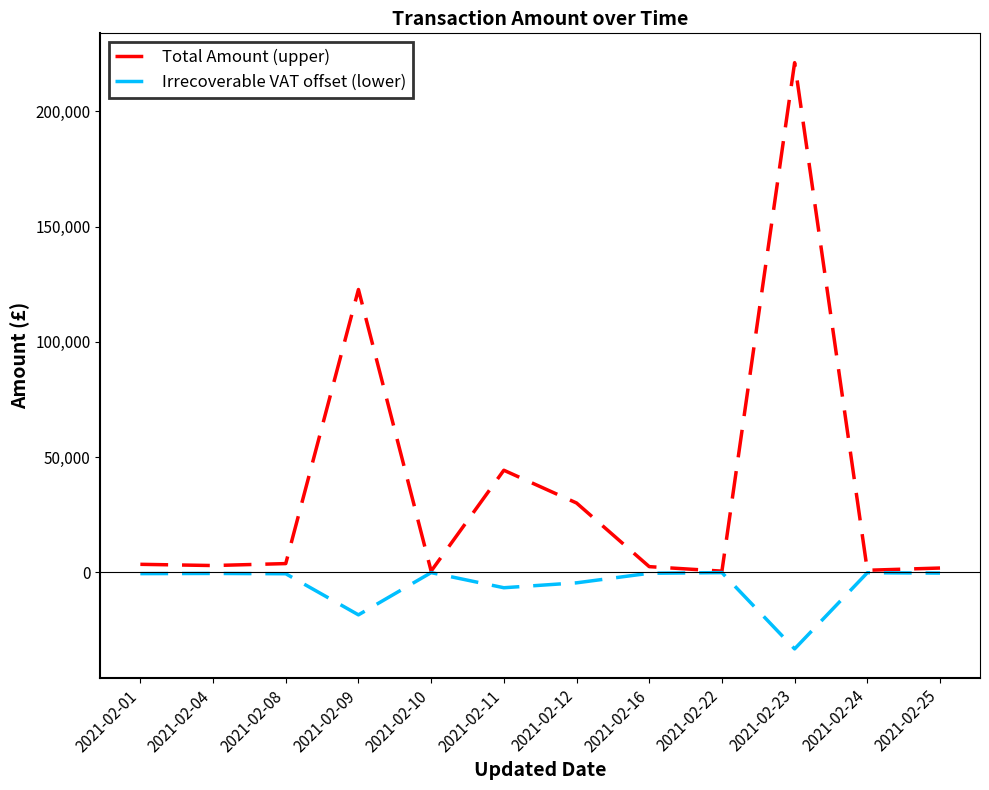

Which label corresponds to the largest value in the chart?

2021-02-23